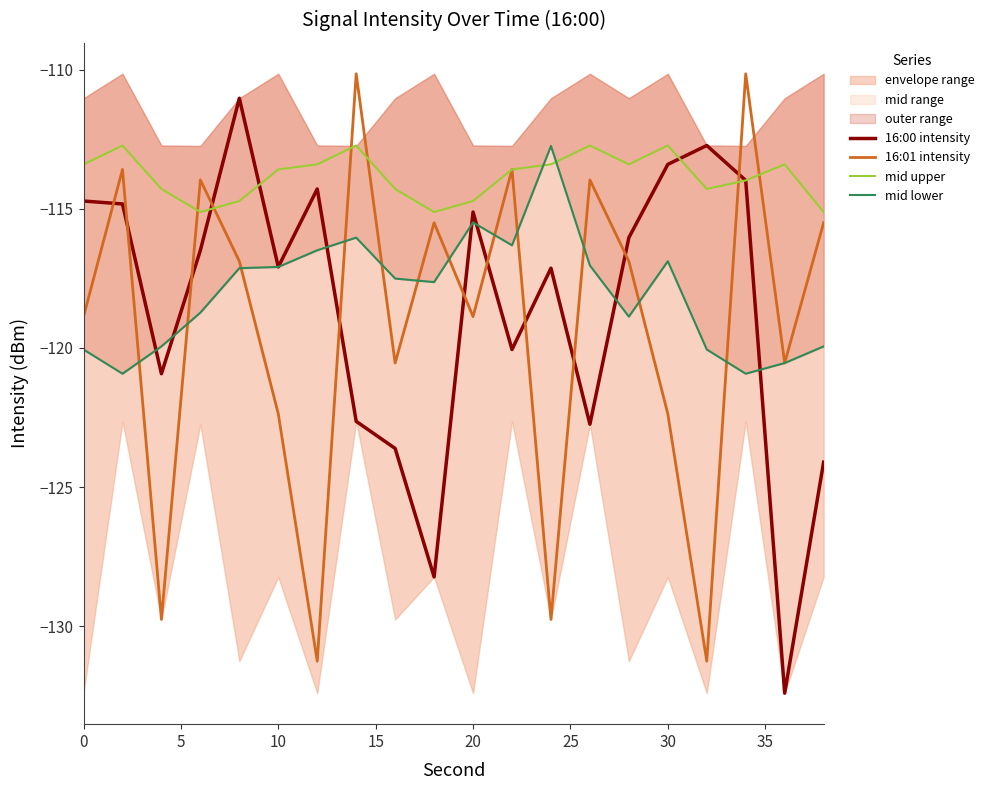

How many data points in mid lower are above -117?

6